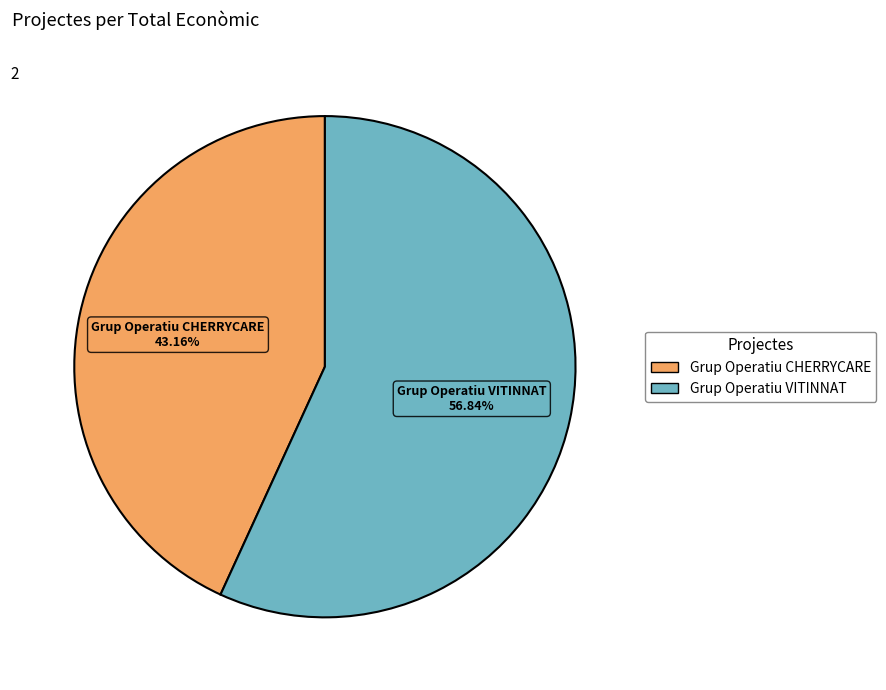

Rank the categories by value from highest to lowest.

Grup Operatiu VITINNAT, Grup Operatiu CHERRYCARE